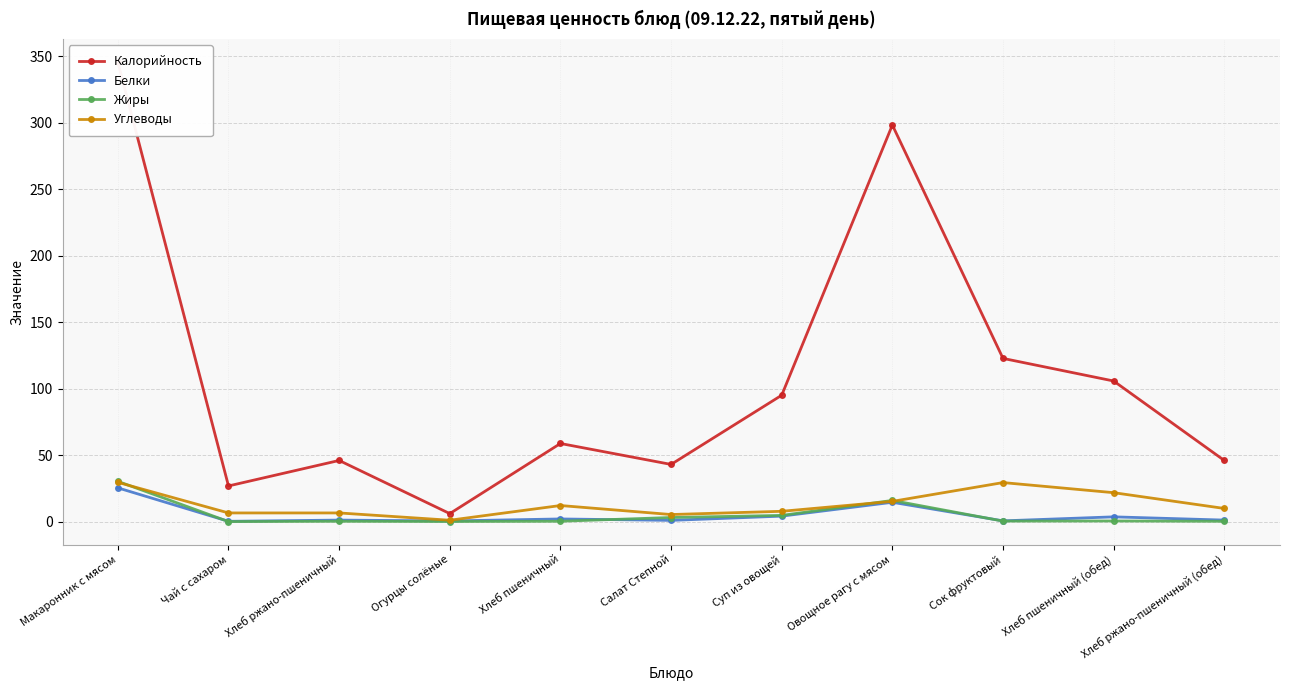

The value of Углеводы at Салат Степной is 1.2. True or false?

False